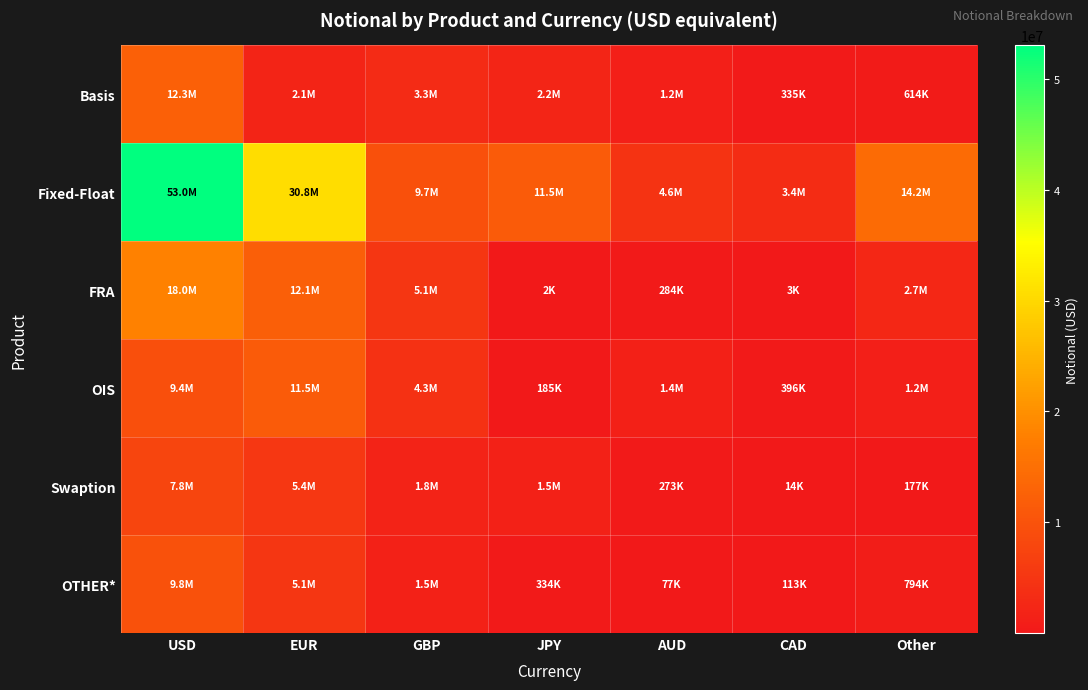

What is the total value across all series at EUR?

66891775